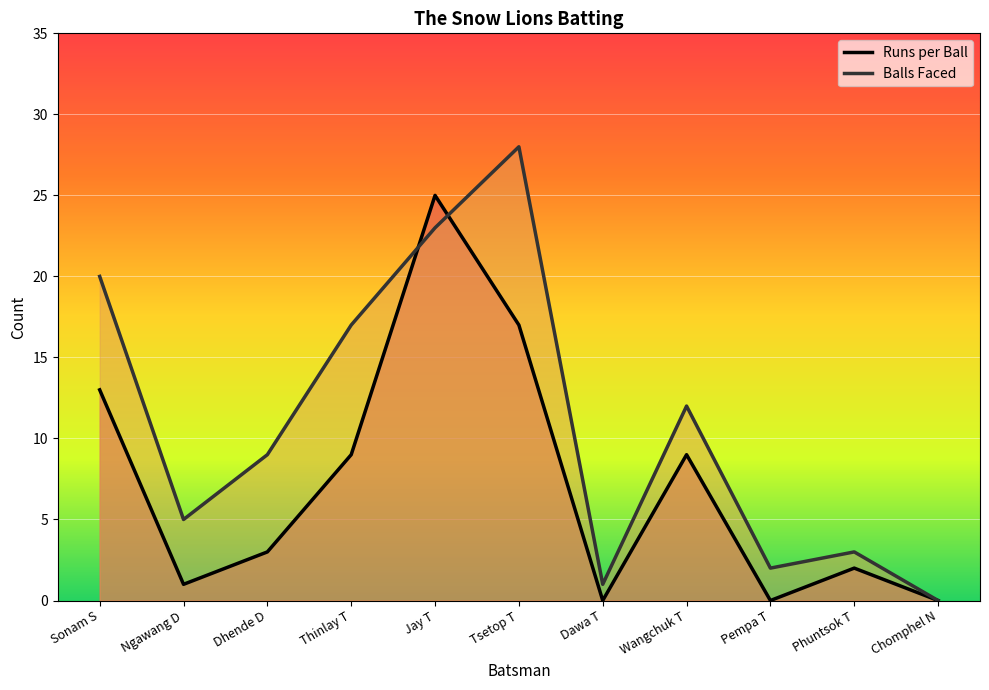

What is the sum of all Runs per Ball values?

79